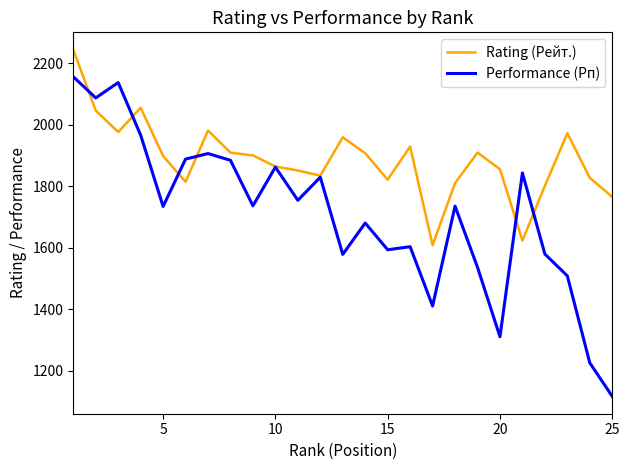

Rank the series by their average value, from lowest to highest.

Performance (Рп), Rating (Рейт.)